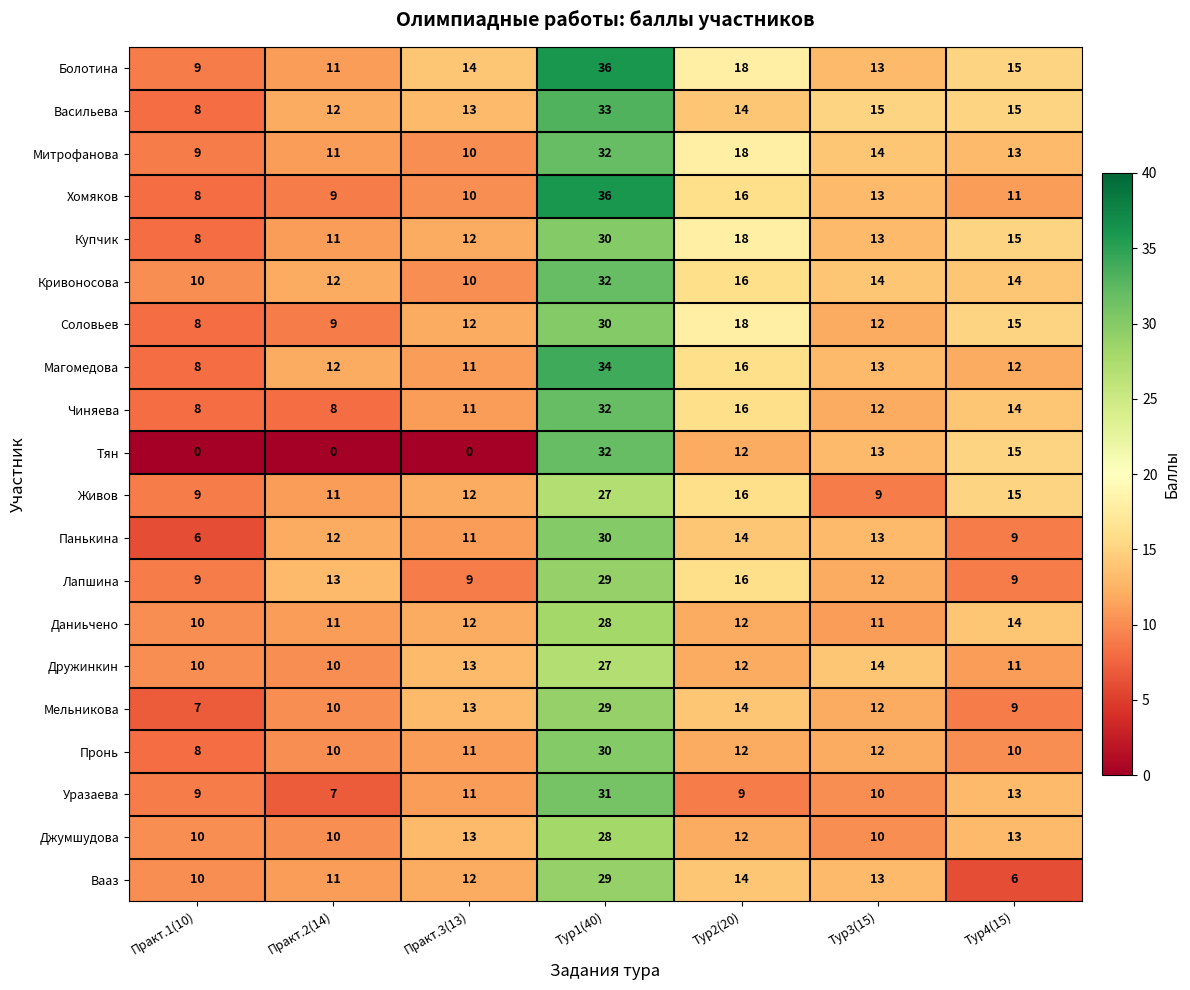

What is the spread (max minus min) of values at Практ.3(13)?

14